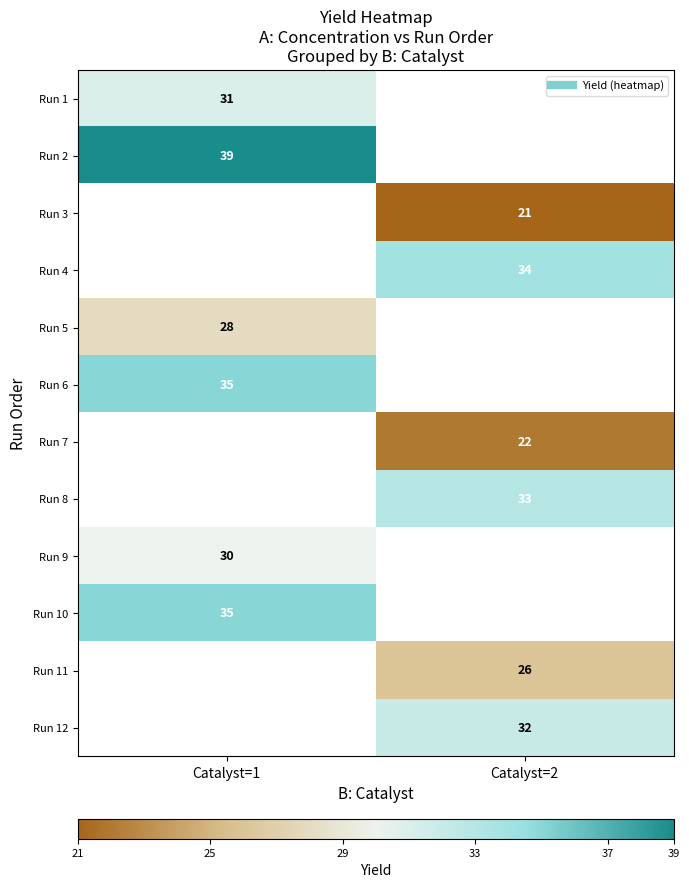

Count the number of categories in the chart.

2